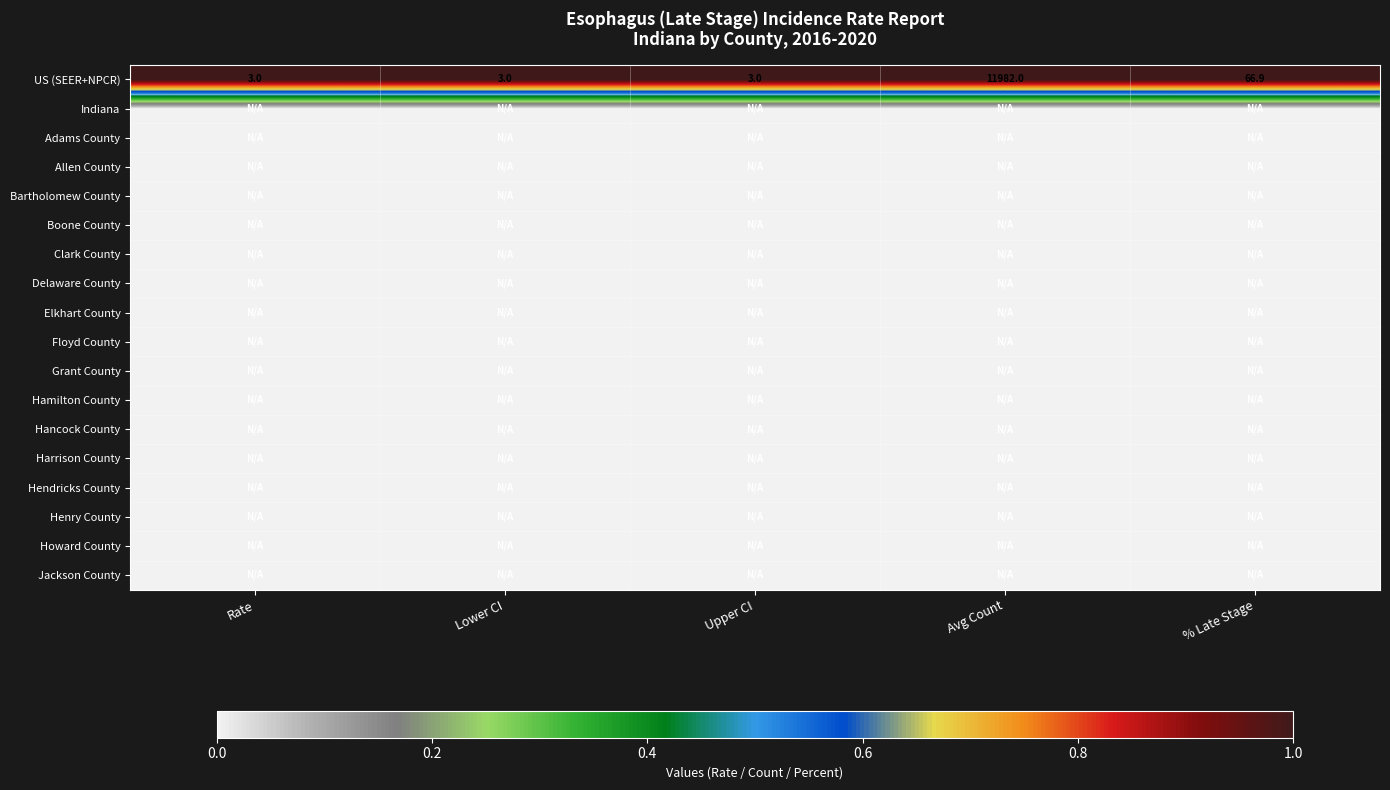

What is the minimum value for US (SEER+NPCR)?

3.0